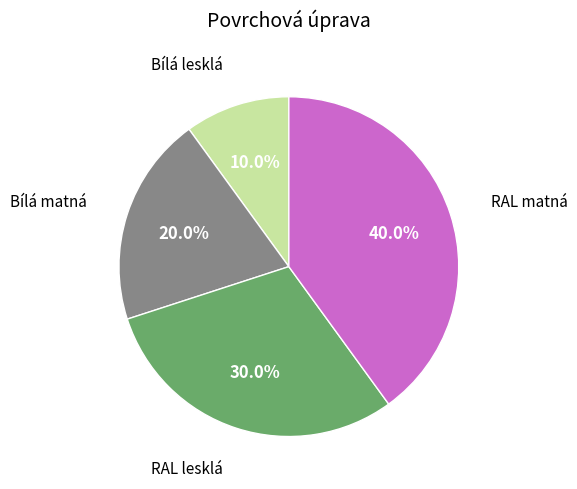

Is there a majority slice in this chart?

No